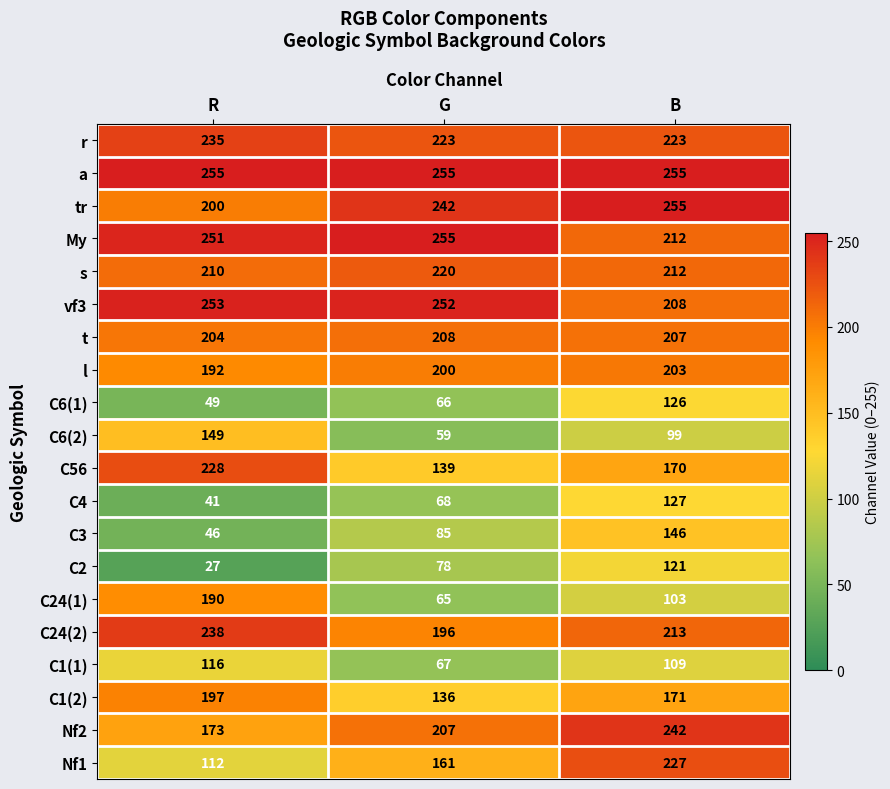

True or false: C1(2) has a value of 171 at B.

True